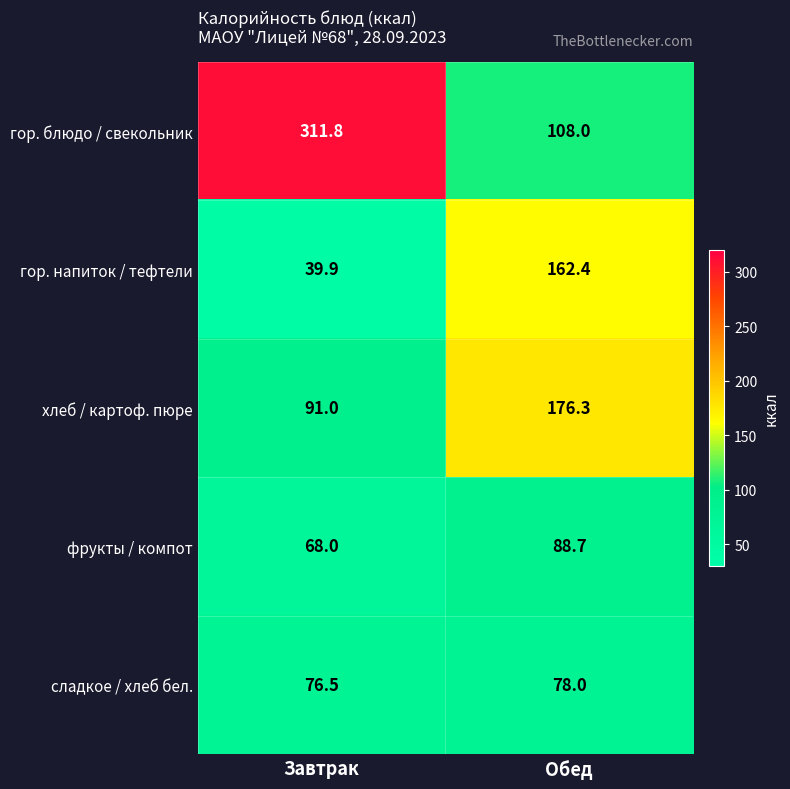

What is the sum of all фрукты / компот values?

156.7